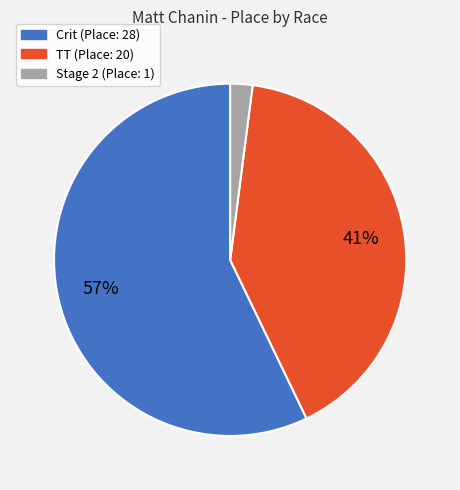

The Stage 2 (Place: 1) slice represents 2% of the pie. True or false?

True